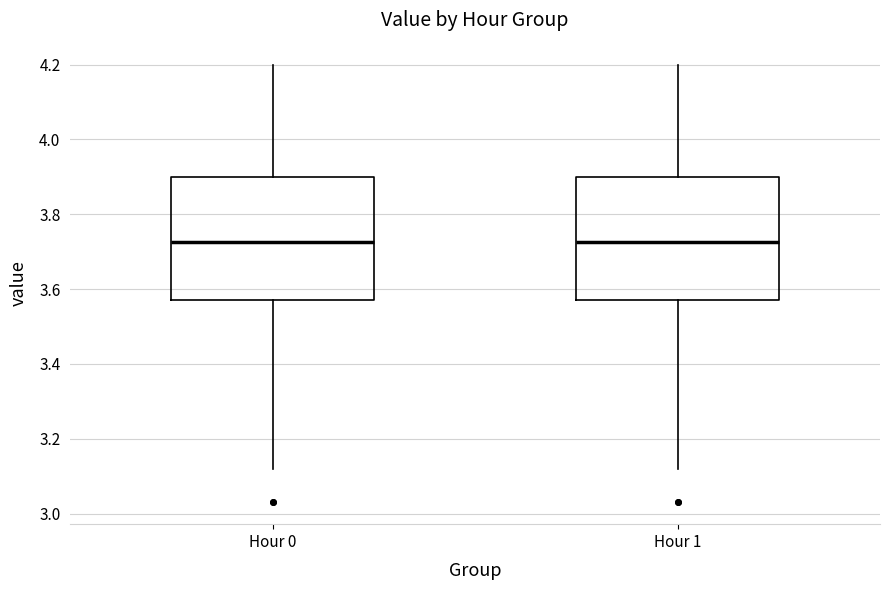

Reading left to right, transcribe this box plot: for each box, give where its median line is, the range the box spans, and where its two whiskers end, as read against the y-axis. The values are not printed on the chart, so give them approximately, as read against the axis.

Hour 0: median 3.72, box 3.58 to 3.90, whiskers 3.12 to 4.20
Hour 1: median 3.72, box 3.58 to 3.90, whiskers 3.12 to 4.20